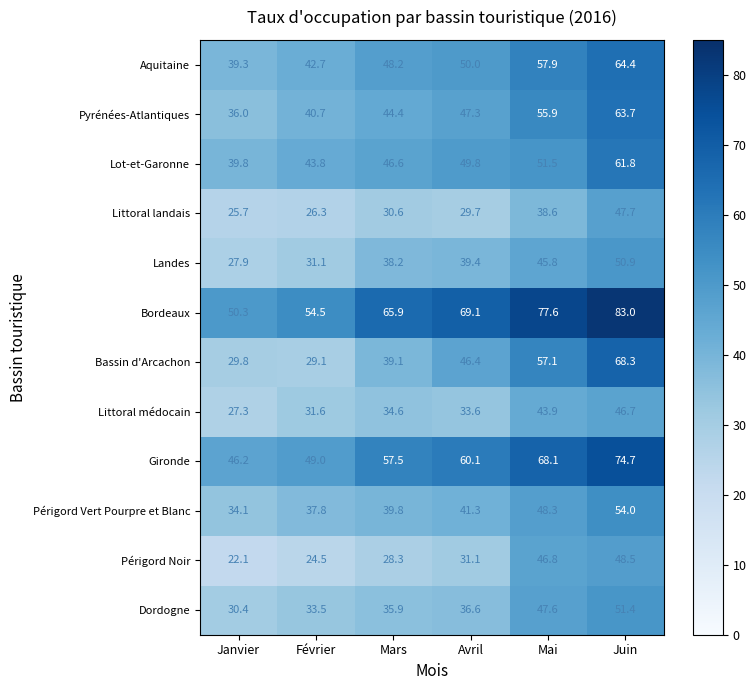

True or false: Gironde has a value of 98.6 at Juin.

False